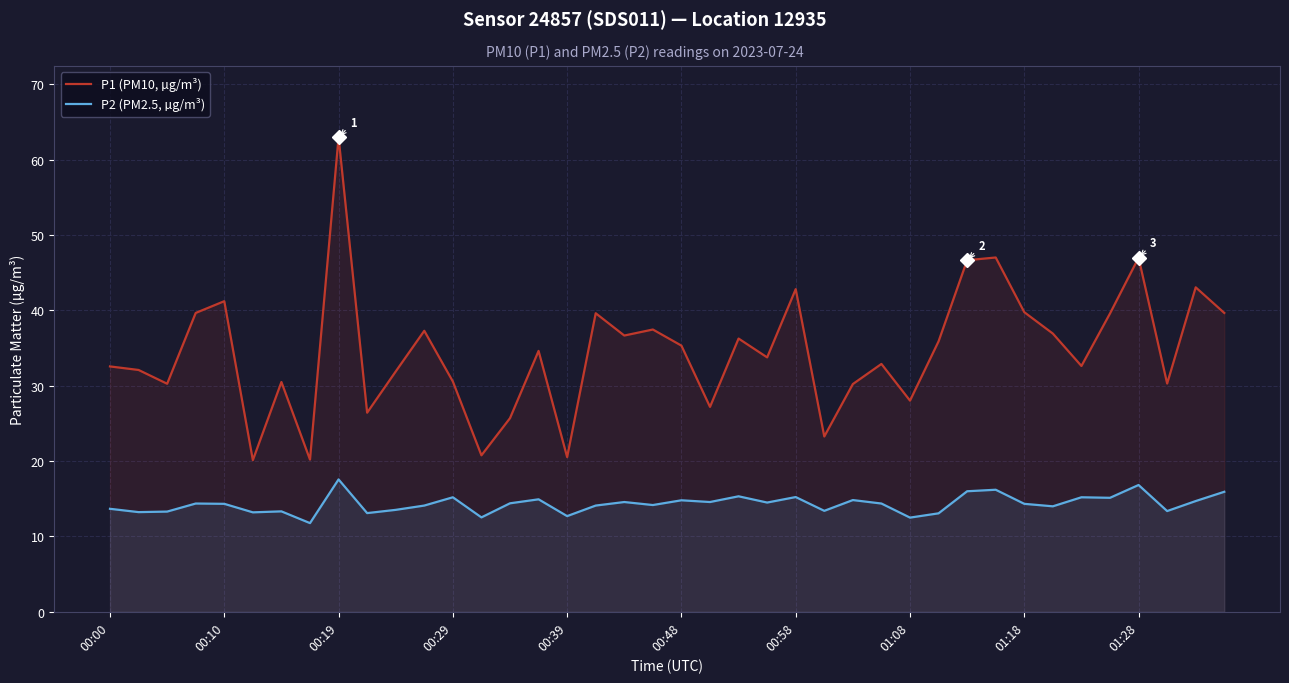

What is the minimum value for P1 (PM10, µg/m³)?

20.1